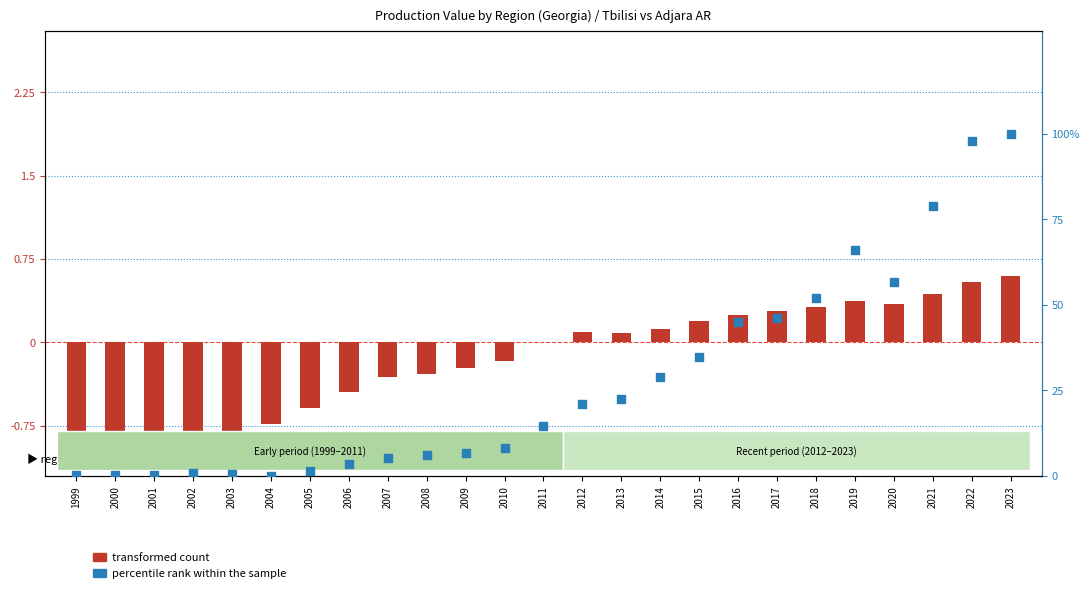

Which series has the largest total across all categories?

percentile rank within the sample